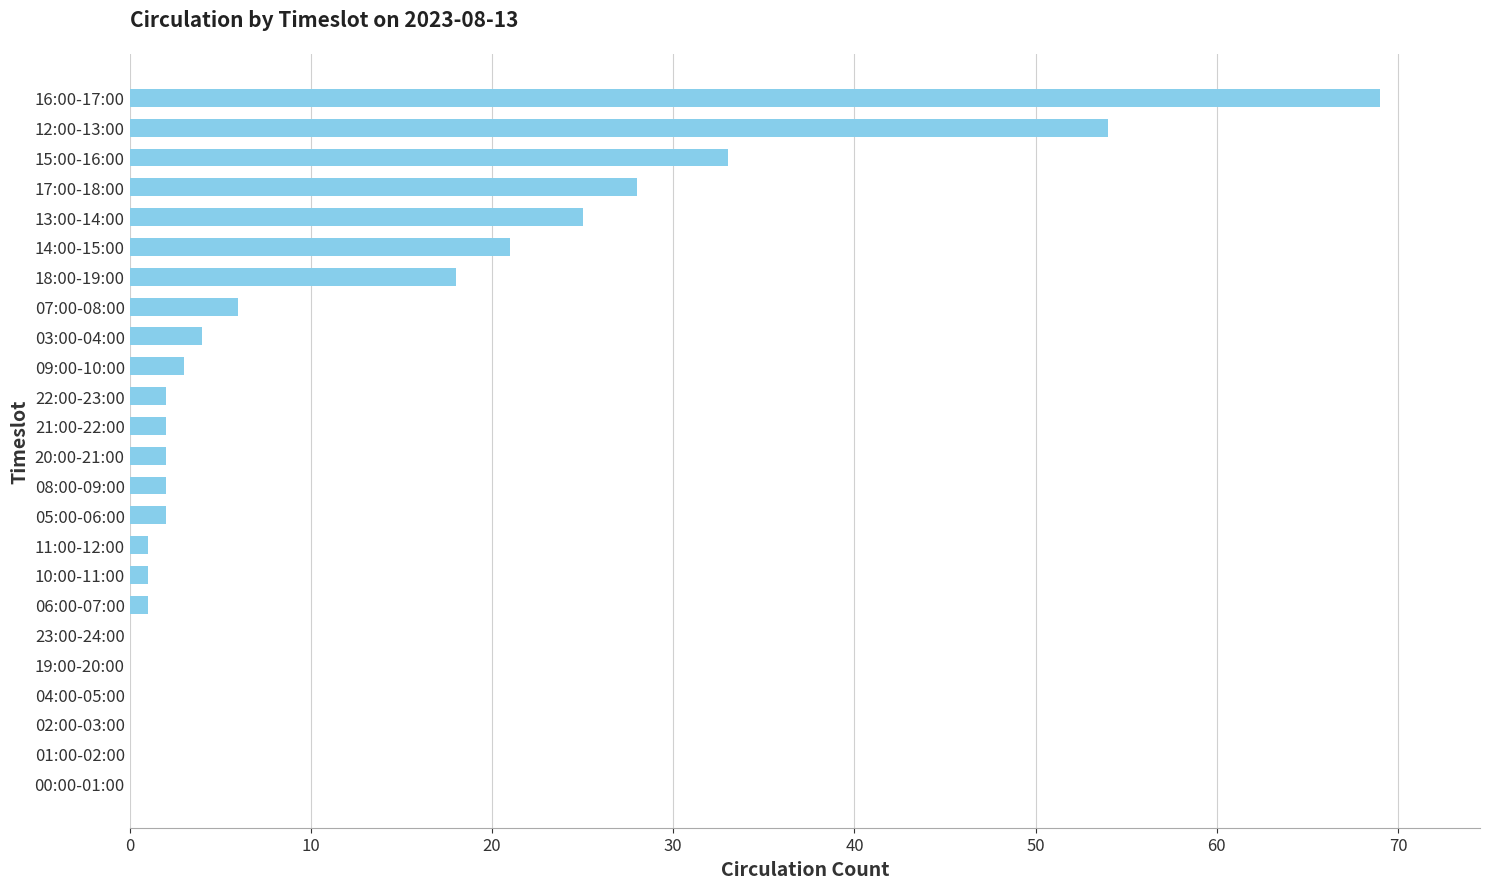

Reading bottom to top, extract all data points from this chart.

00:00-01:00=0	01:00-02:00=0	02:00-03:00=0	04:00-05:00=0	19:00-20:00=0	23:00-24:00=0	06:00-07:00=1	10:00-11:00=1	11:00-12:00=1	05:00-06:00=2	08:00-09:00=2	20:00-21:00=2	21:00-22:00=2	22:00-23:00=2	09:00-10:00=3	03:00-04:00=4	07:00-08:00=6	18:00-19:00=18	14:00-15:00=21	13:00-14:00=25	17:00-18:00=28	15:00-16:00=33	12:00-13:00=54	16:00-17:00=69